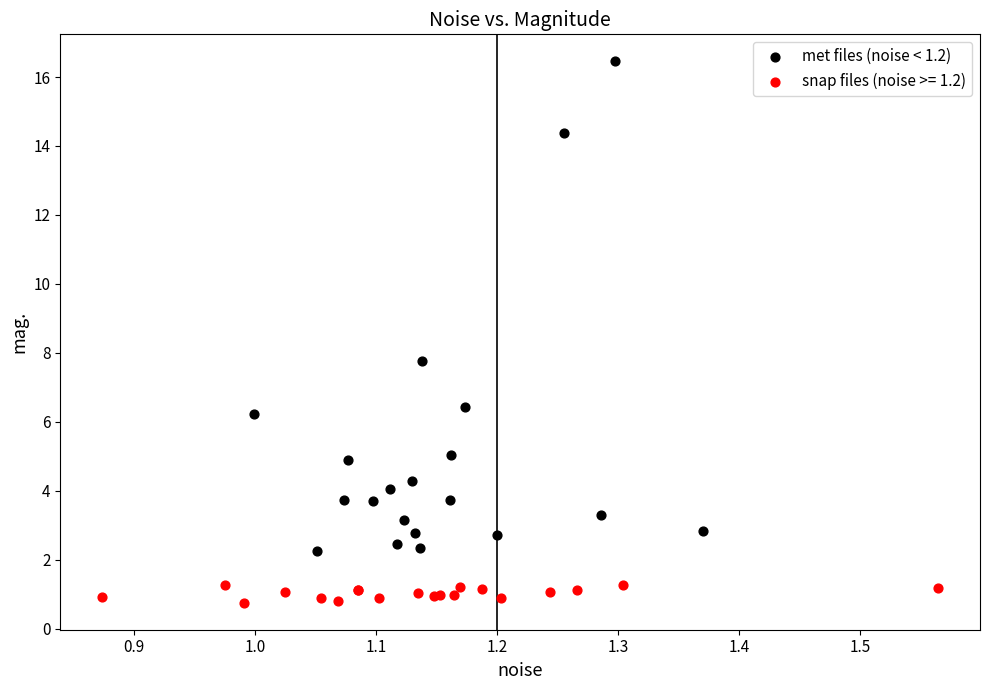

Which series reaches the maximum Y coordinate?

met files (noise < 1.2)